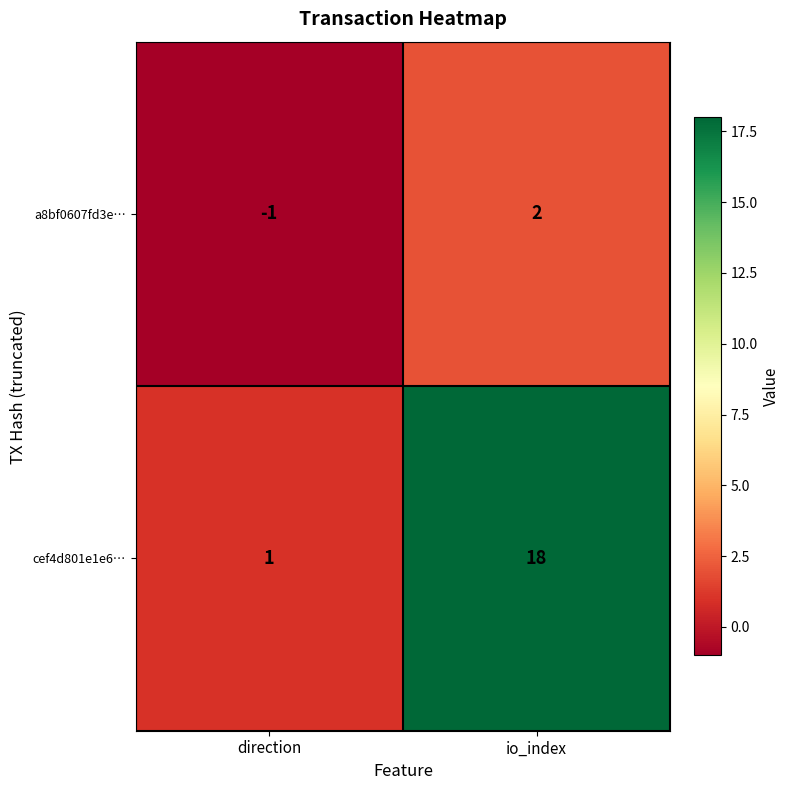

What is the difference between the maximum and minimum values in the cef4d801e1e6… series?

17